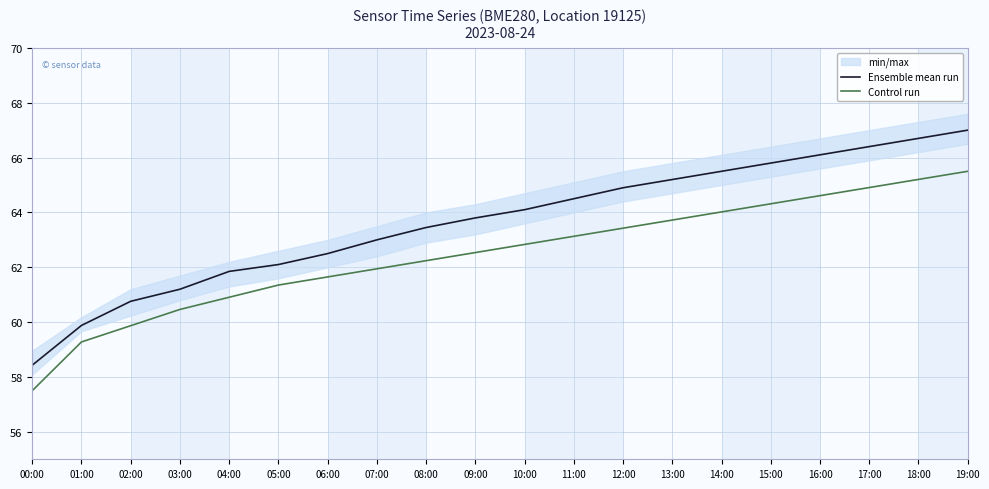

Which series has the widest spread of values?

Ensemble mean run